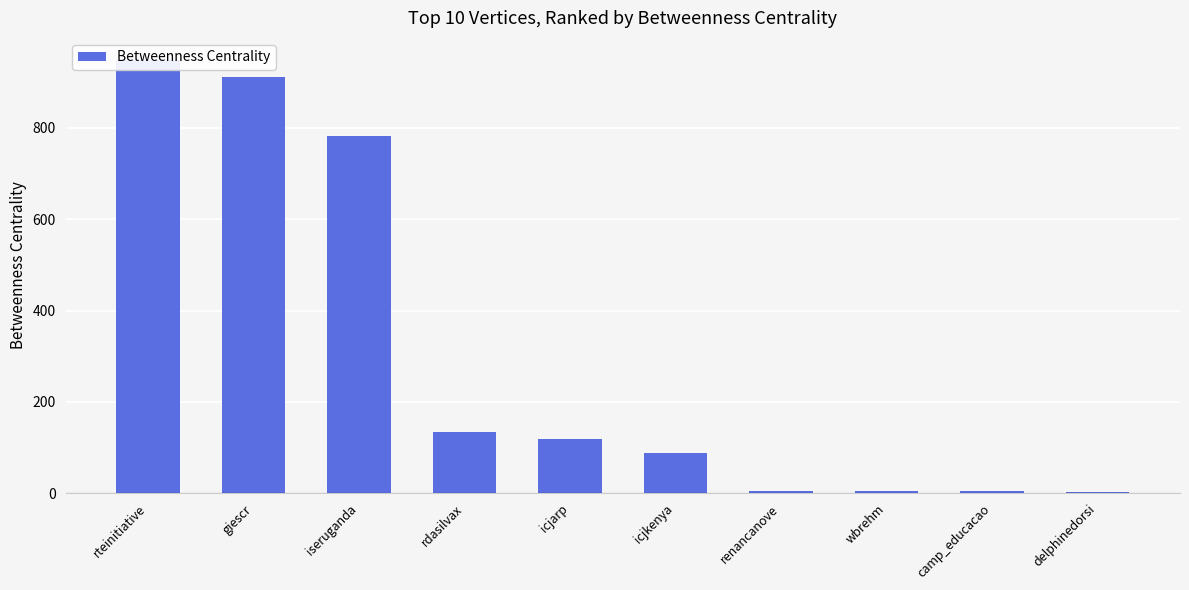

True or false: the data shows 88.0 at icjkenya.

True